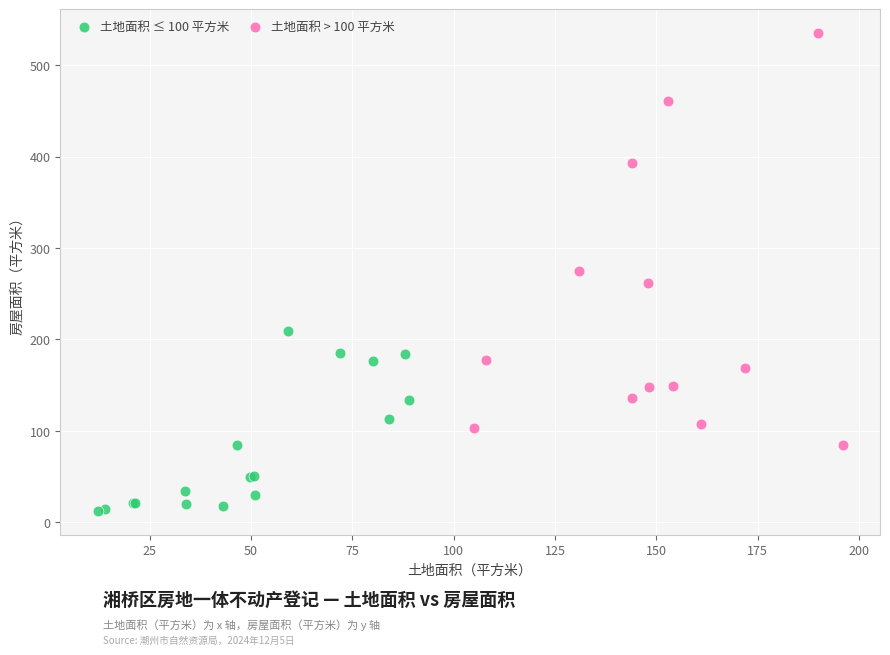

Which series contains the highest Y value?

土地面积 > 100 平方米